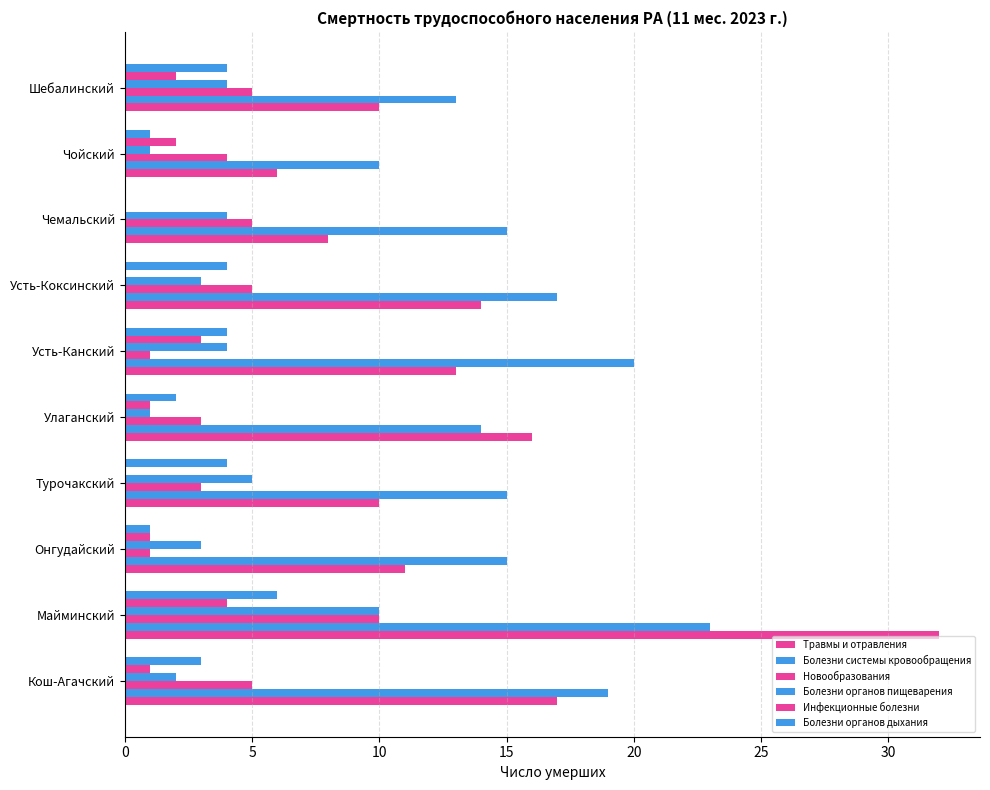

How many distinct data groups are displayed?

6